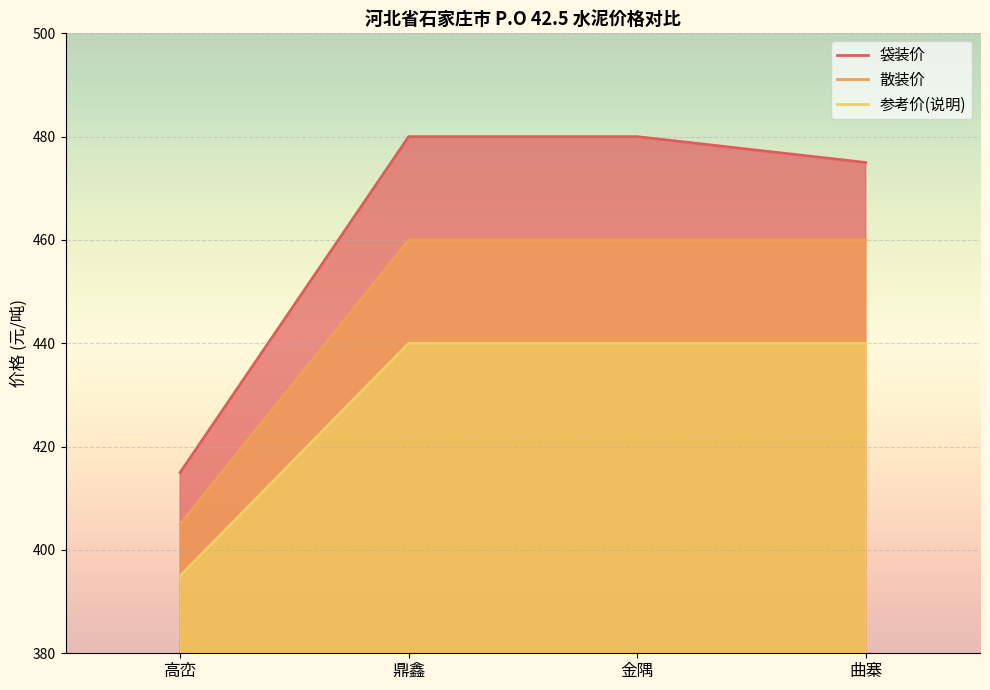

True or false: 散装价 and 袋装价 cross at least once.

False